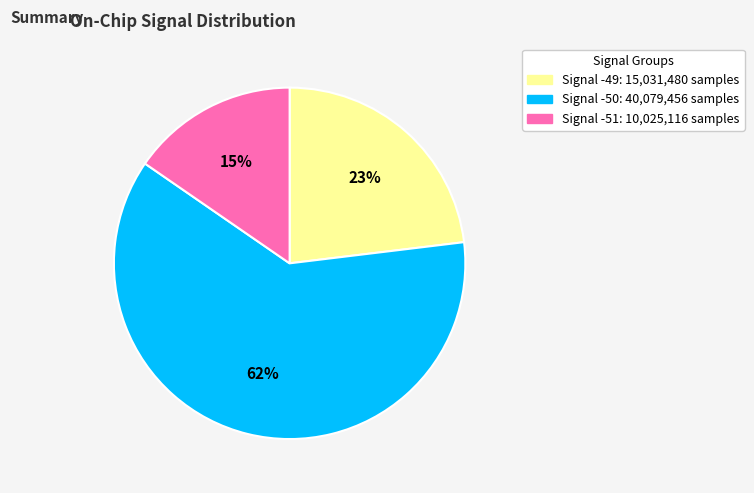

To the nearest percent, what is the average slice percentage?

33%